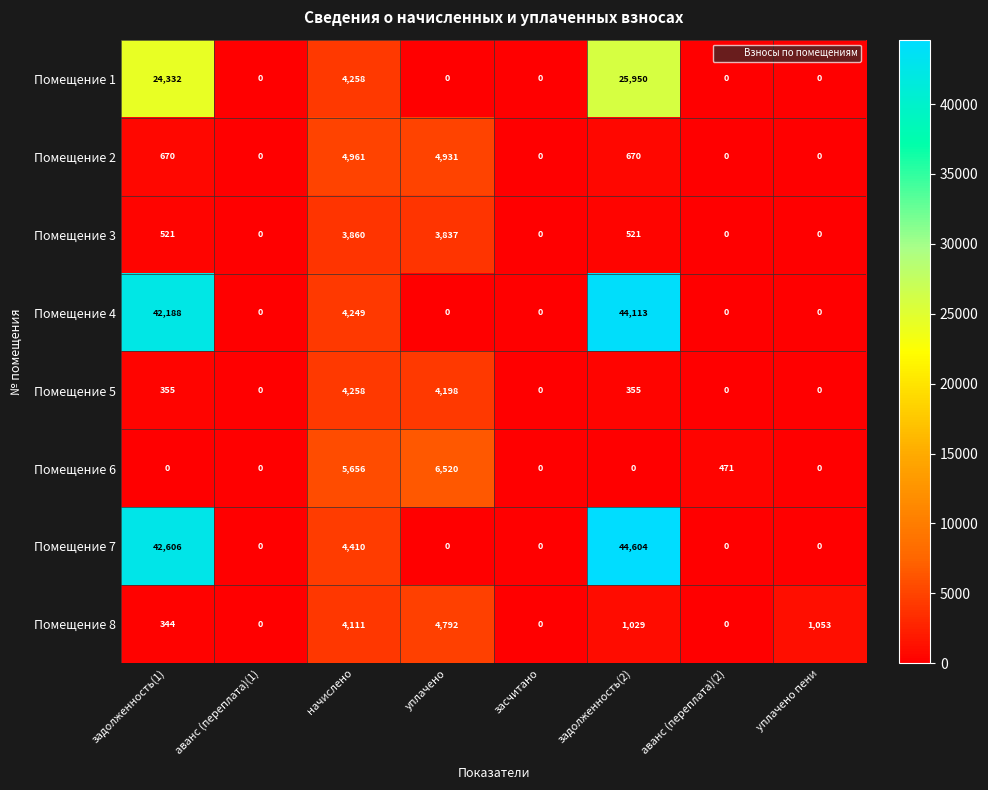

Which series has the widest spread of values?

Помещение 7